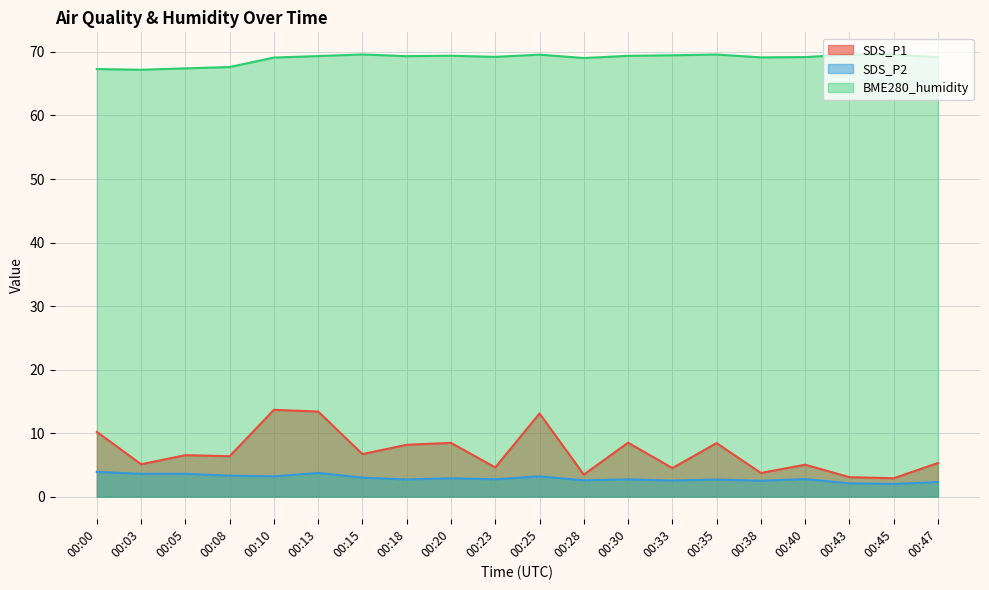

Where is the first local maximum for SDS_P2?

00:13